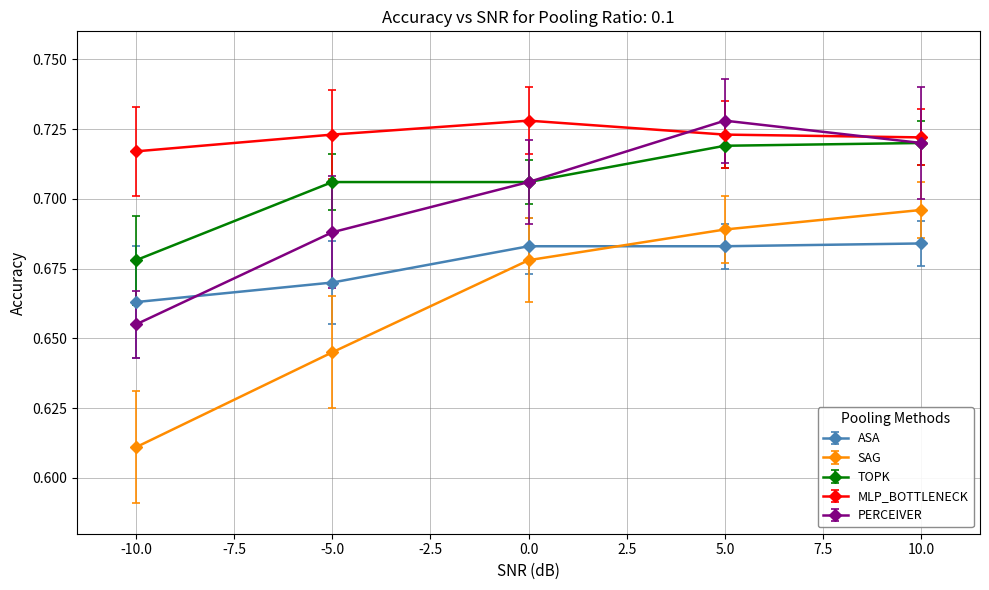

True or false: TOPK has a value of 0.4 at -10.0.

False